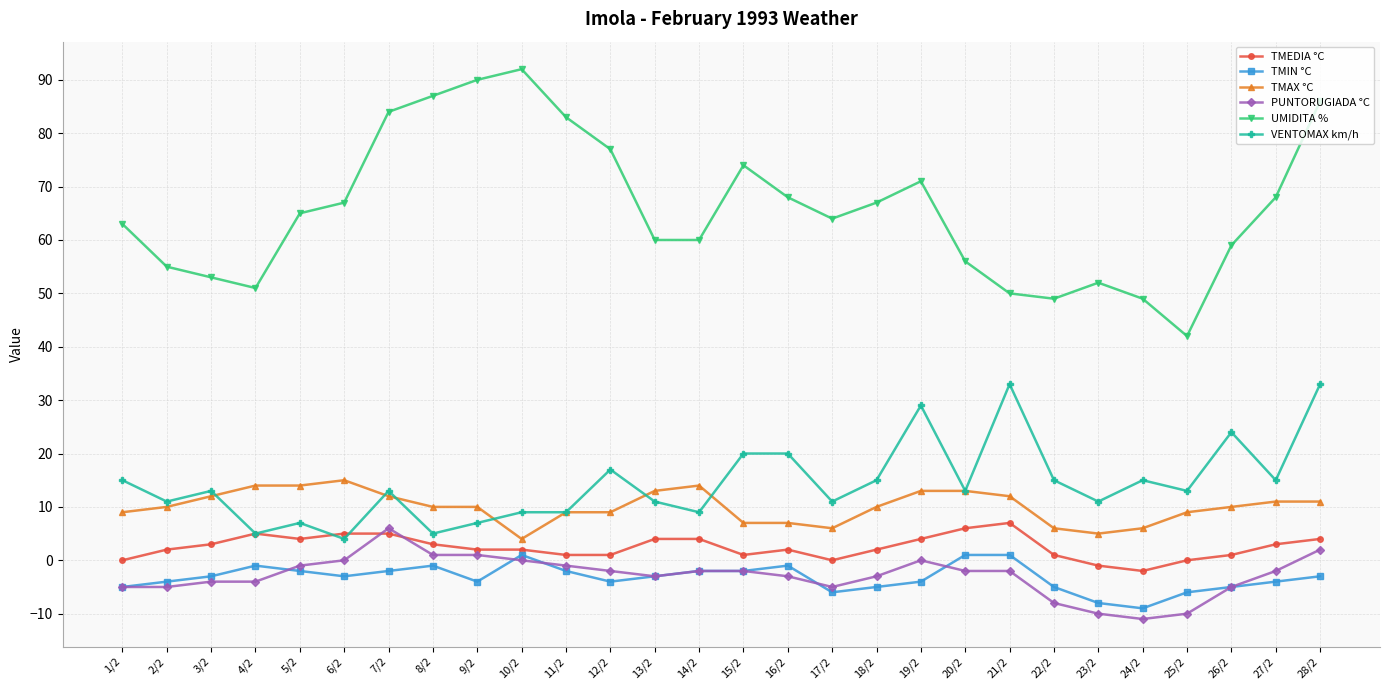

At which category is the sum across all series the highest?

28/2